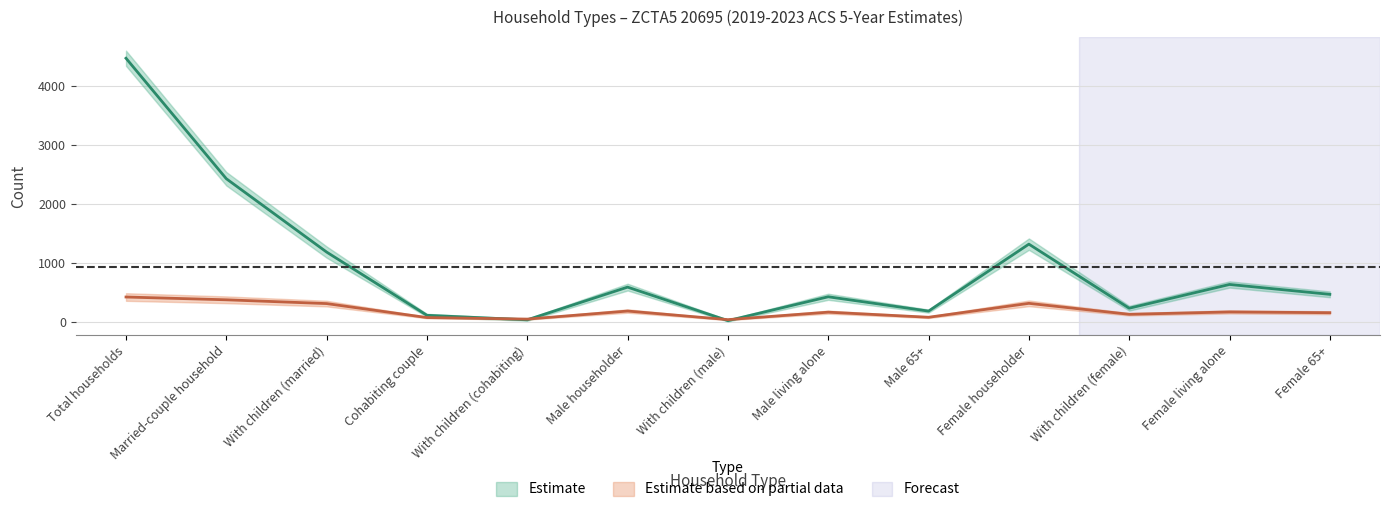

After their last crossing, which series has the higher values: Estimate Margin of Error or Estimate?

Estimate